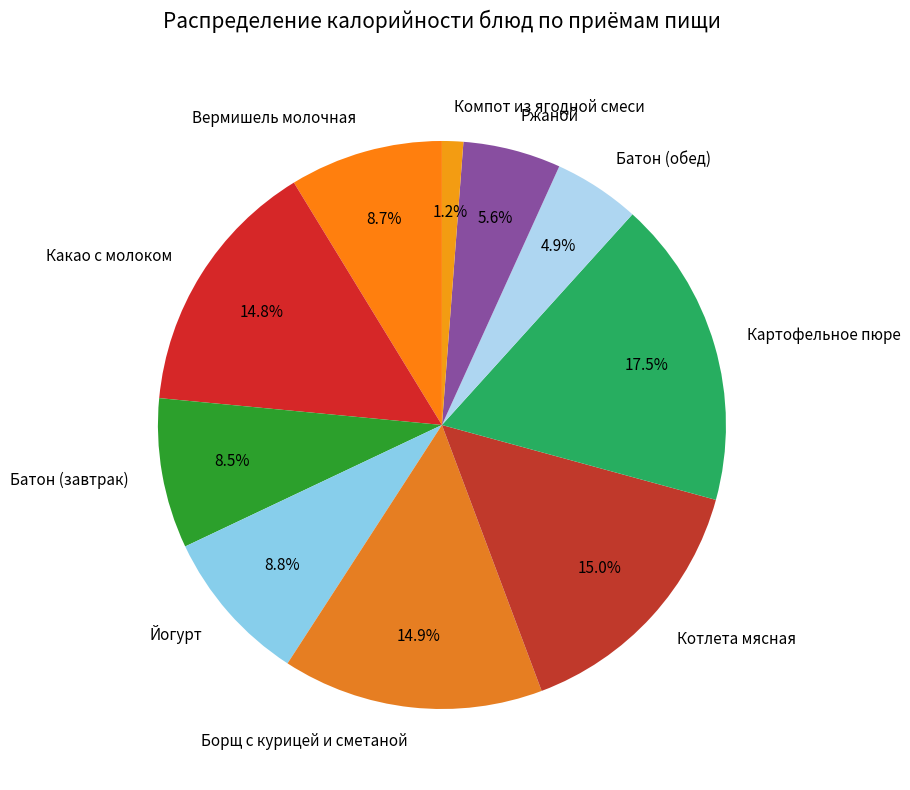

Which category has the smallest portion of the pie?

Компот из ягодной смеси